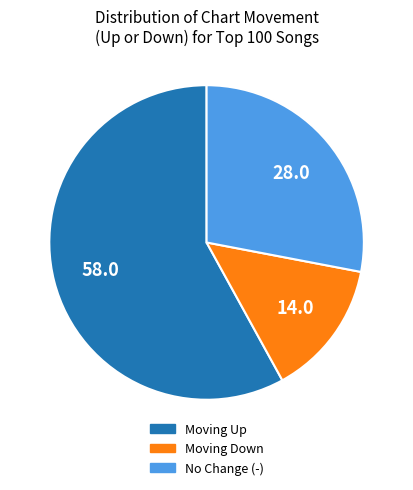

Which has a higher value, Moving Down or Moving Up?

Moving Up